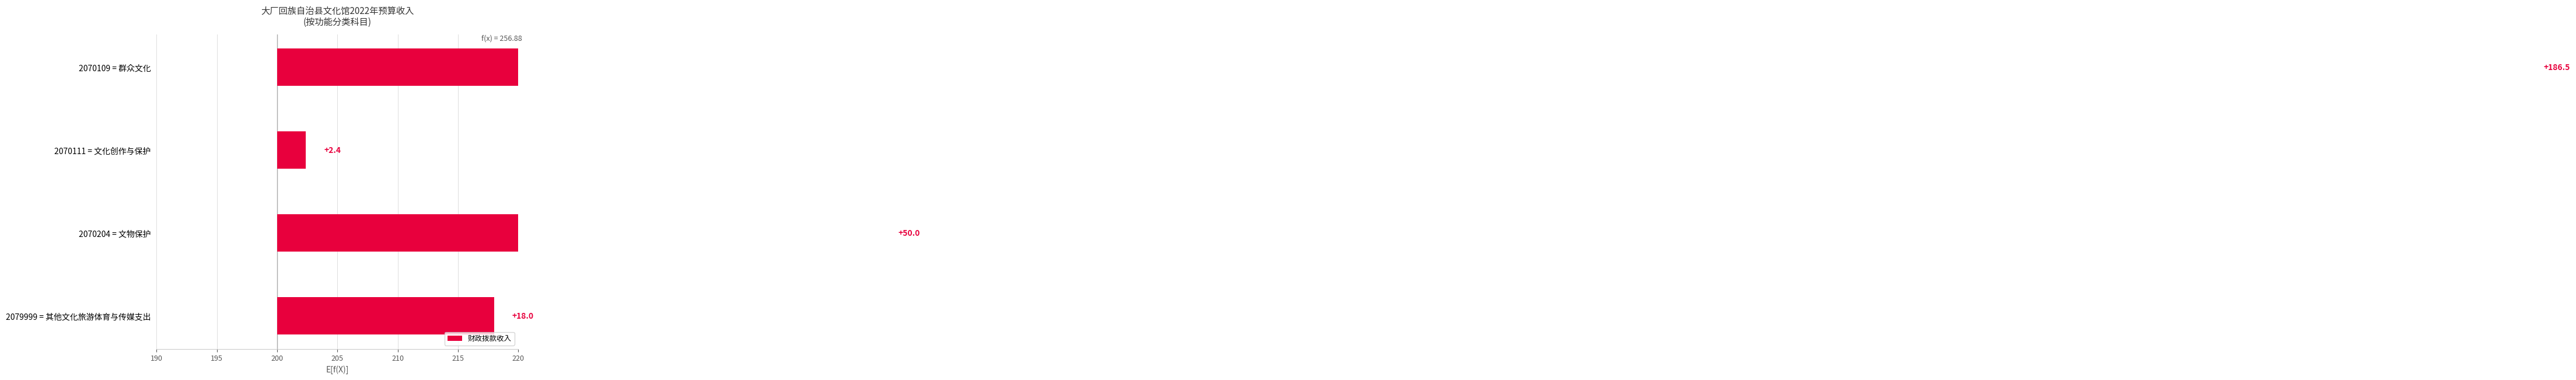

What is the difference between the second highest and minimum values?

47.6